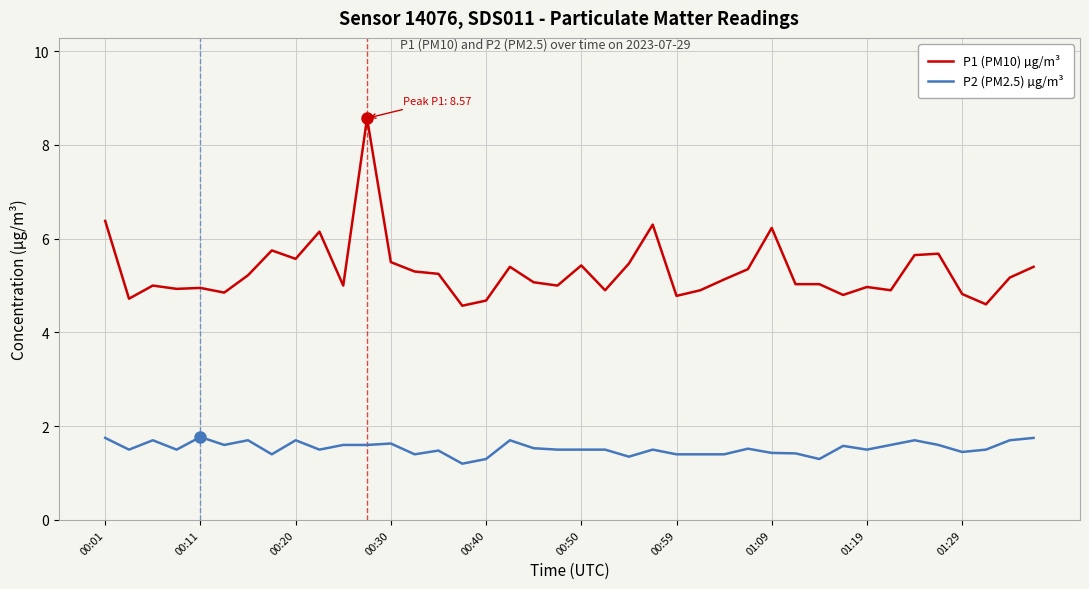

True or false: P1 (PM10) µg/m³ and P2 (PM2.5) µg/m³ intersect in this chart.

False